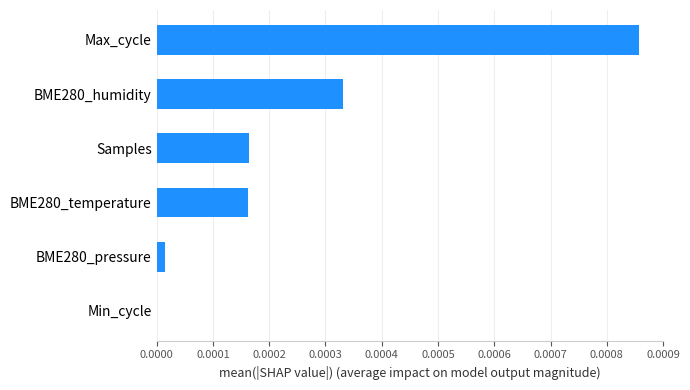

Are the bars horizontal?

Yes